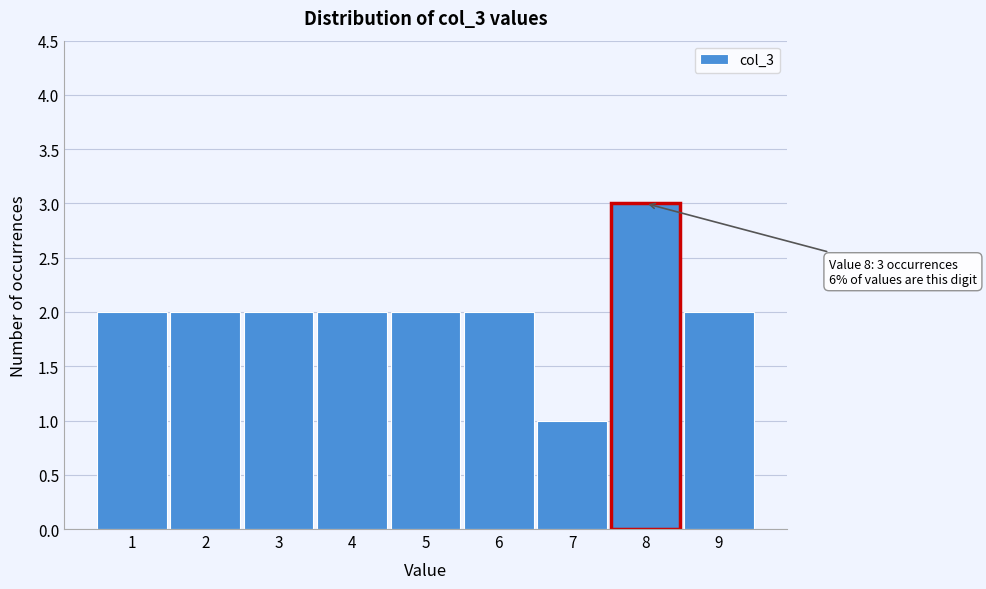

Reading left to right, transcribe all the data shown in this chart.

2	2	2	2	2	2	1	3	2